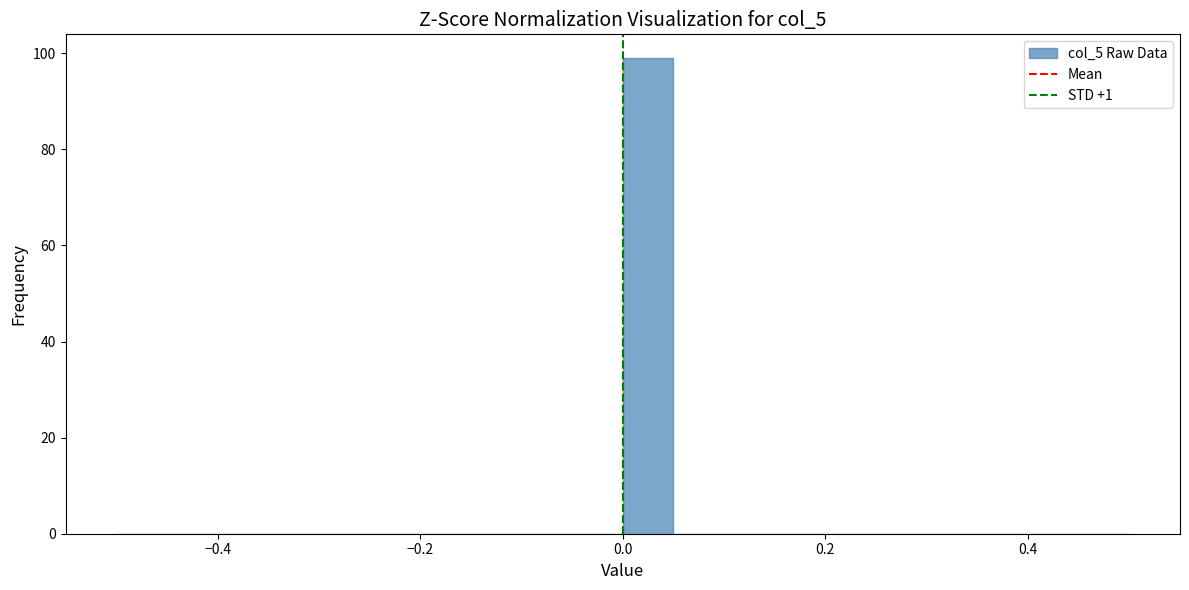

Around what value on the x-axis is the tallest bar? Give the approximate position of its centre, as read against the axis.

0.02